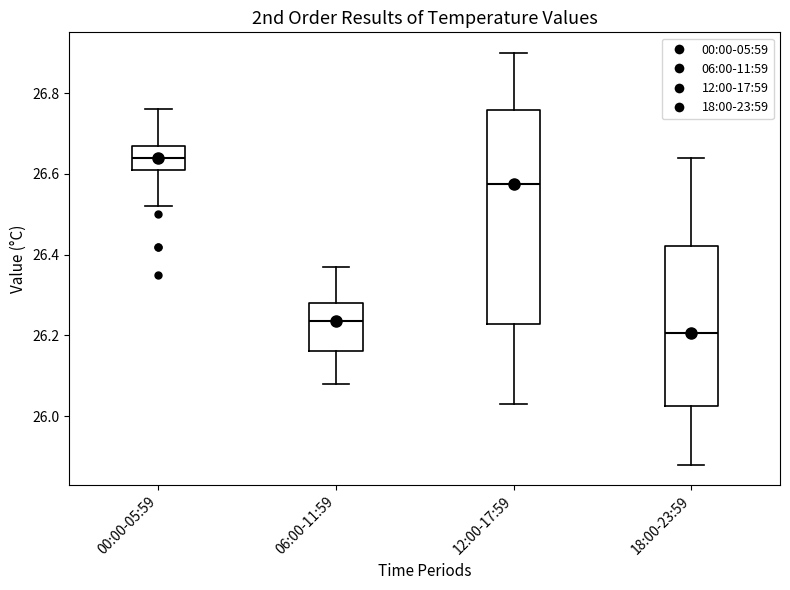

Which box's median line is the lowest?

18:00-23:59